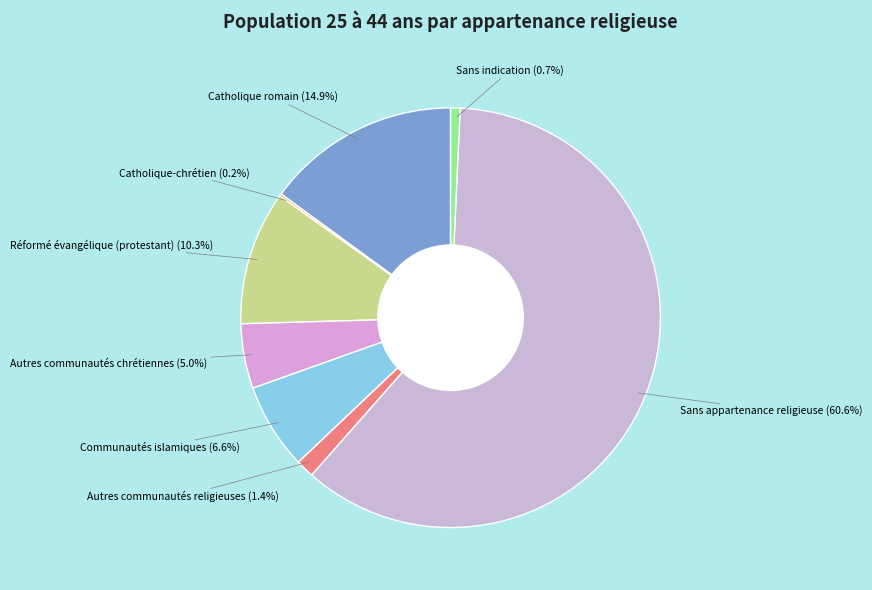

Is the sum of Sans indication and Catholique romain greater than half?

No